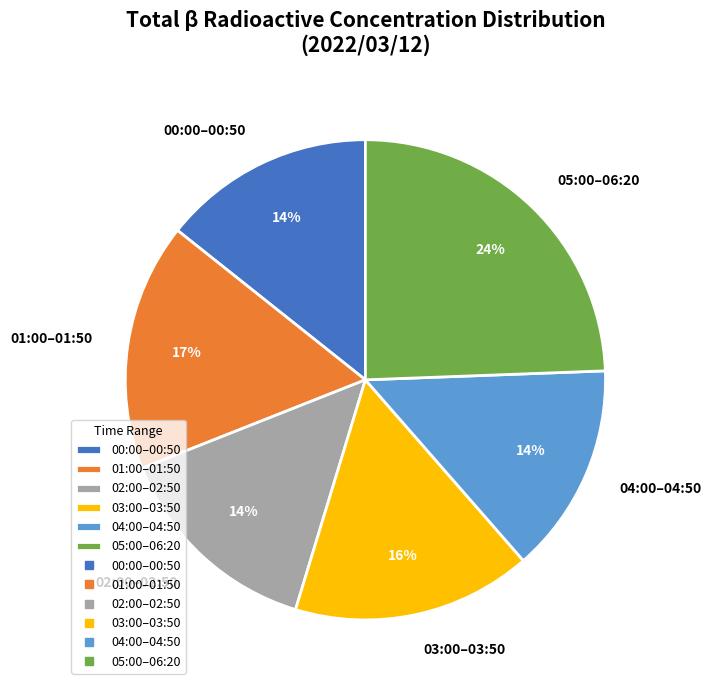

To the nearest percent, what is the average slice percentage?

17%